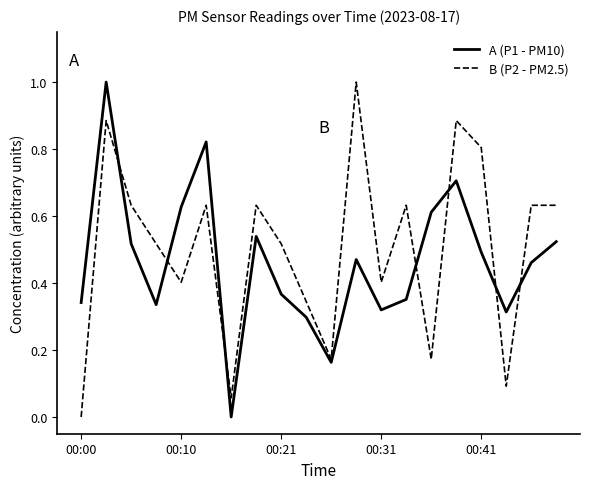

What is the maximum value for A (P1 - PM10)?

1.0